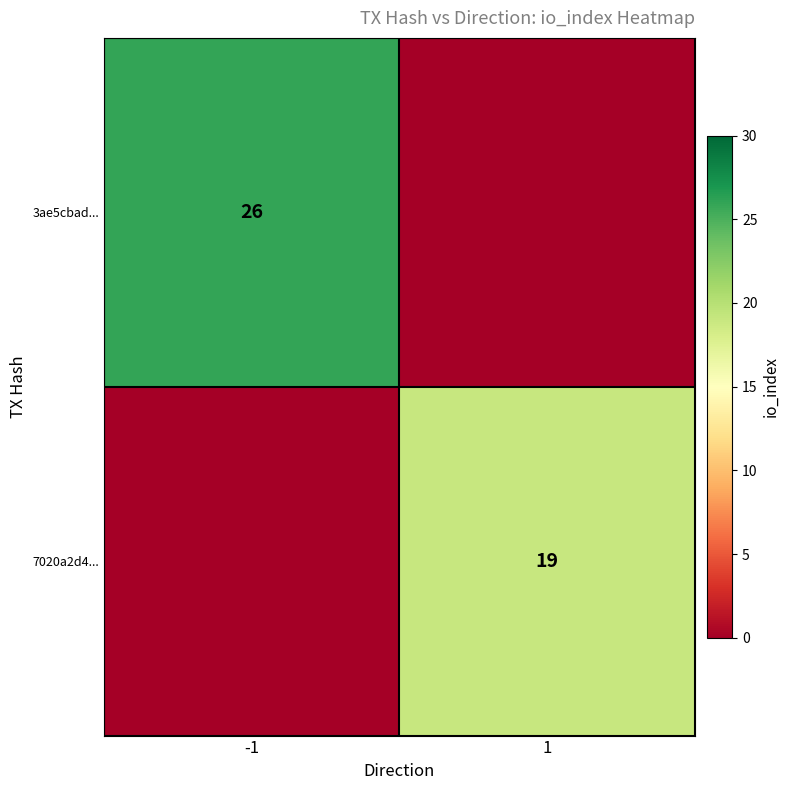

Is the value of 3ae5cbad... at -1 greater than the value of 7020a2d4... at 1?

Yes